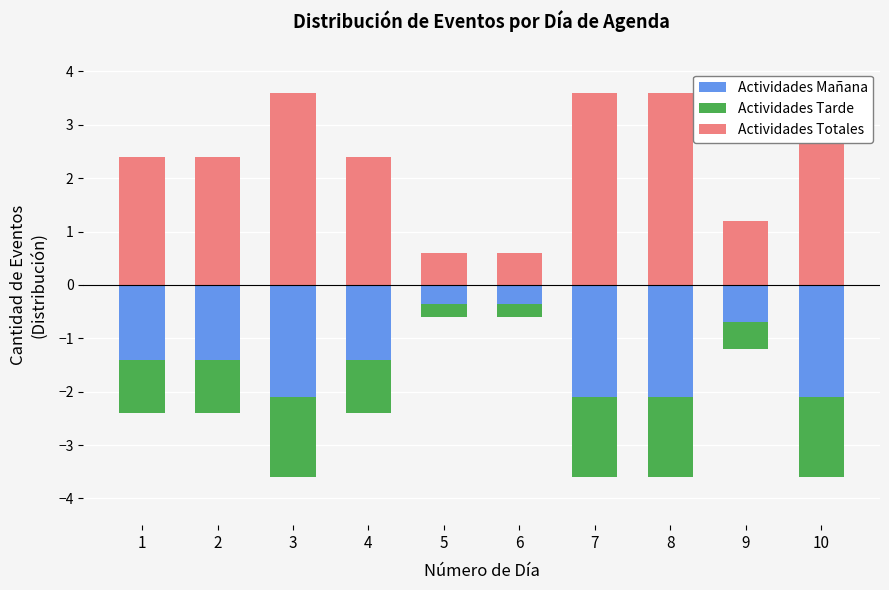

How many bars are there in each group?

3